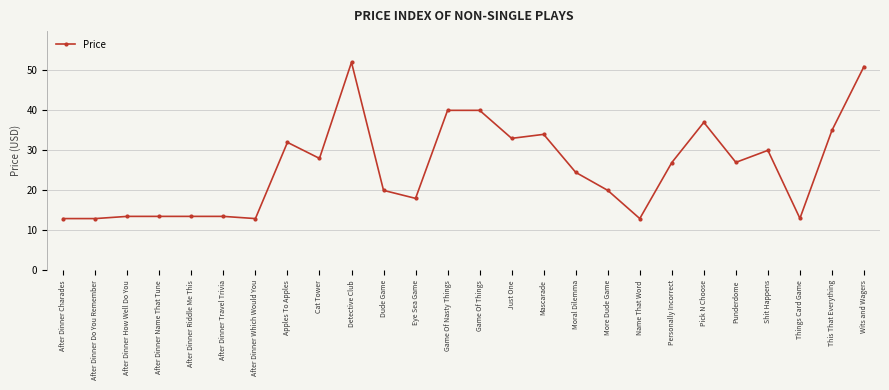

What is the ratio of the value at Punderdome to the value at Game Of Nasty Things?

0.7